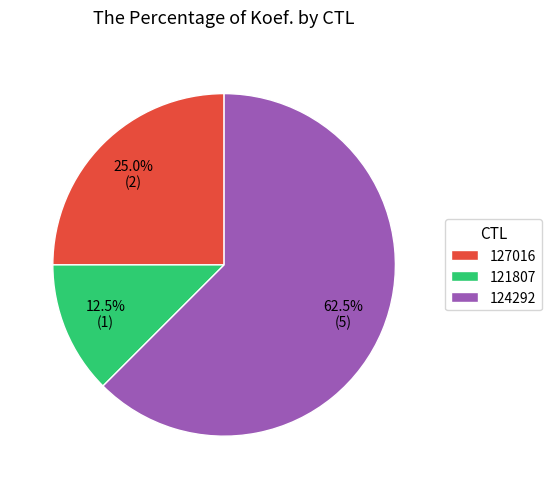

To the nearest percent, what is the average slice percentage?

33%